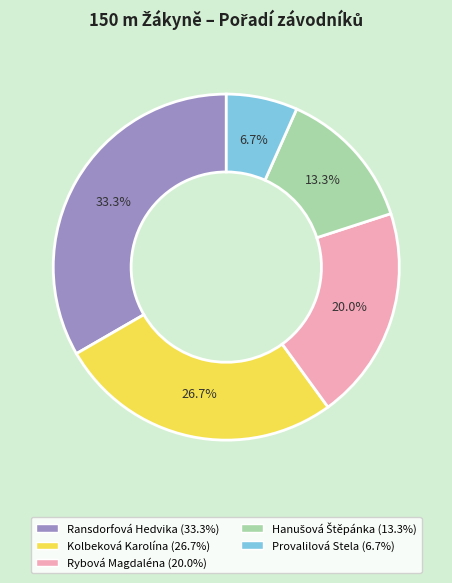

Which category has the biggest portion of the pie?

Ransdorfová Hedvika